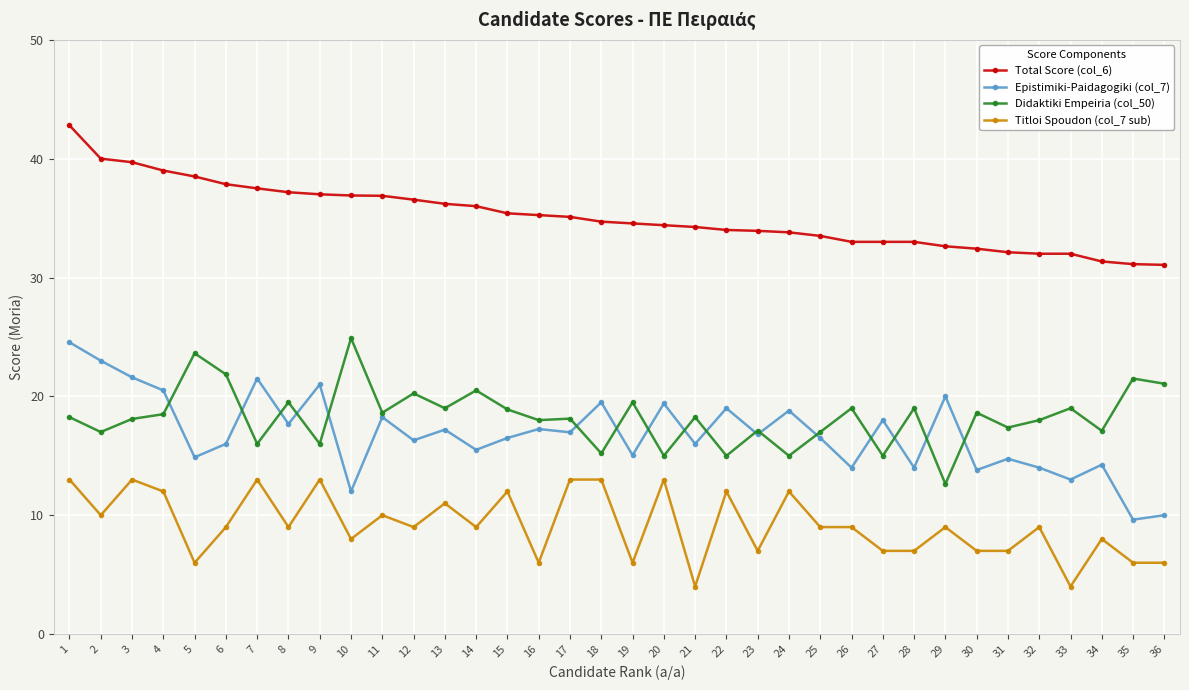

At how many categories does at least one series exceed 22?

36